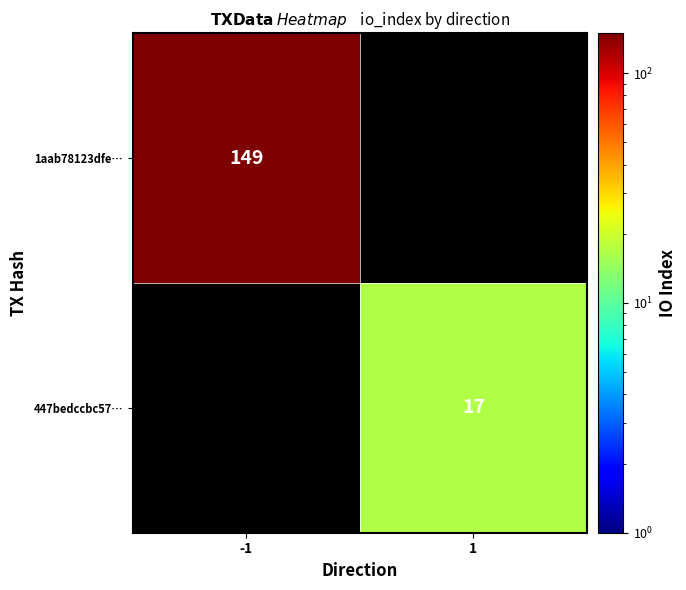

The value of 1aab78123dfe… at -1 is 149. True or false?

True